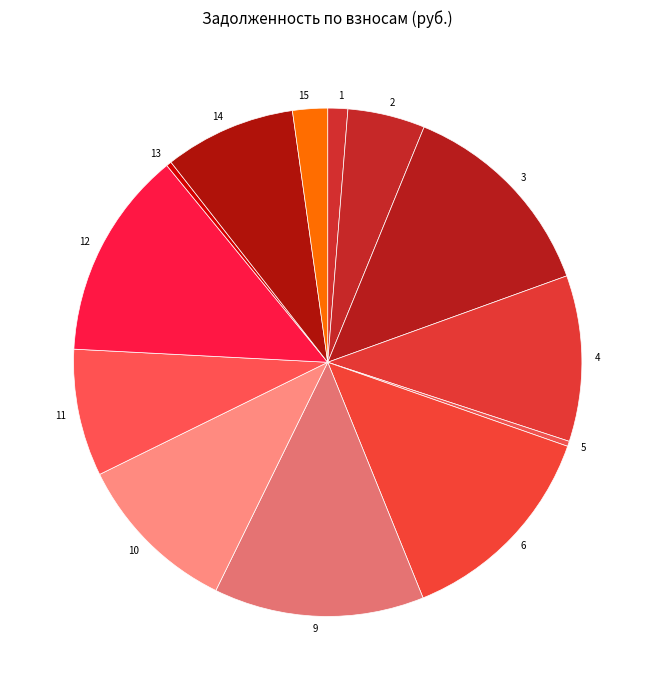

Is the sum of 3 and 9 greater than half?

No